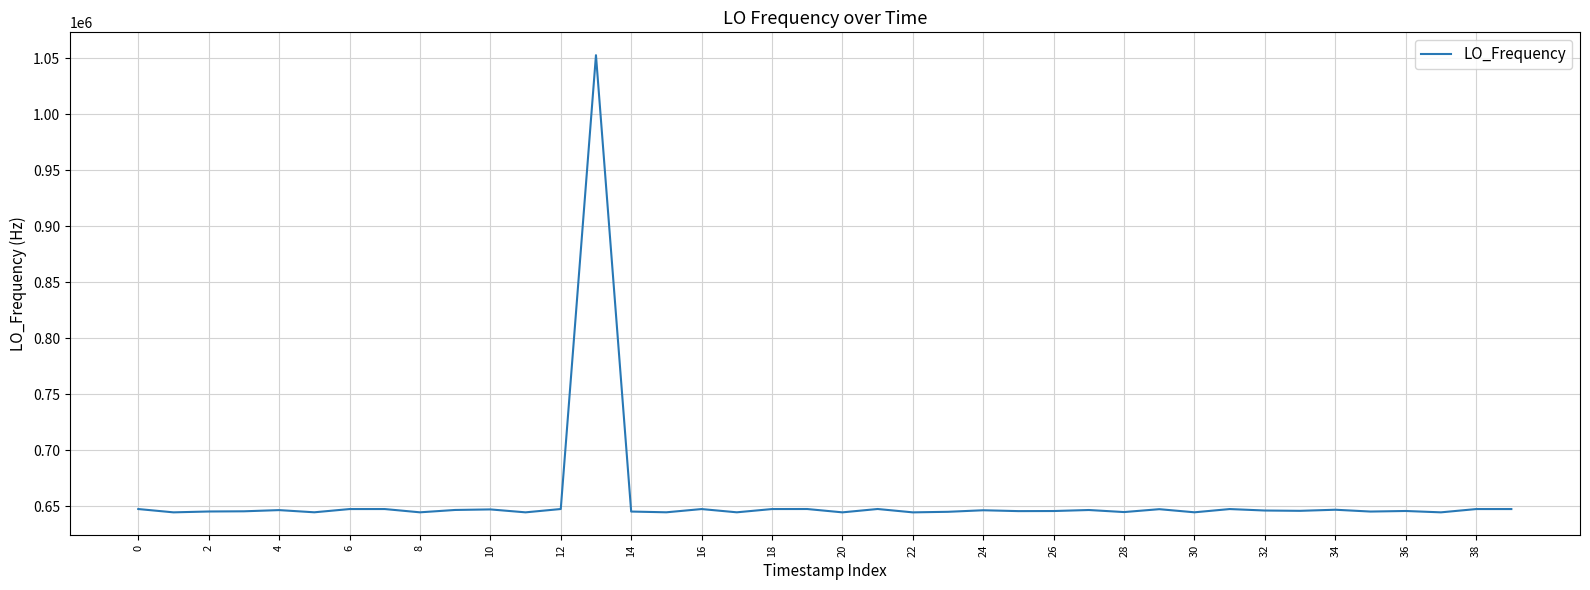

What is the maximum value shown in the chart?

1052694.1